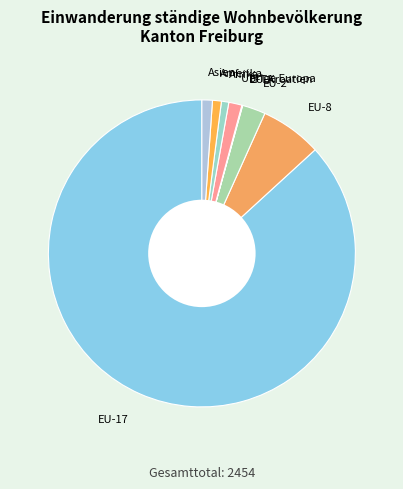

The EU-8 slice represents 6% of the pie. True or false?

True